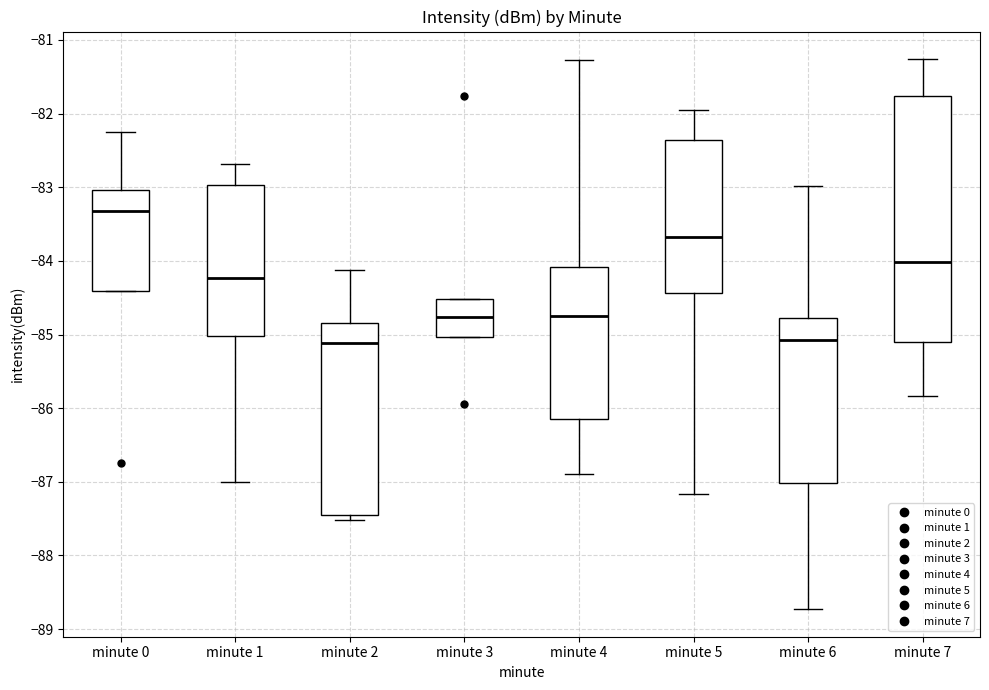

Reading left to right, read every box against the y-axis: the position of its median line, the range the box covers, and the ends of its whiskers. The values are not printed on the chart, so give them approximately, as read against the axis.

minute 0: median -83.3, box -84.4 to -83.0, whiskers -84.4 to -82.2
minute 1: median -84.2, box -85.0 to -83.0, whiskers -87.0 to -82.7
minute 2: median -85.1, box -87.4 to -84.8, whiskers -87.5 to -84.1
minute 3: median -84.8, box -85.0 to -84.5, whiskers -85.0 to -84.5
minute 4: median -84.7, box -86.1 to -84.1, whiskers -86.9 to -81.3
minute 5: median -83.7, box -84.4 to -82.4, whiskers -87.2 to -81.9
minute 6: median -85.1, box -87.0 to -84.8, whiskers -88.7 to -83.0
minute 7: median -84.0, box -85.1 to -81.8, whiskers -85.8 to -81.3